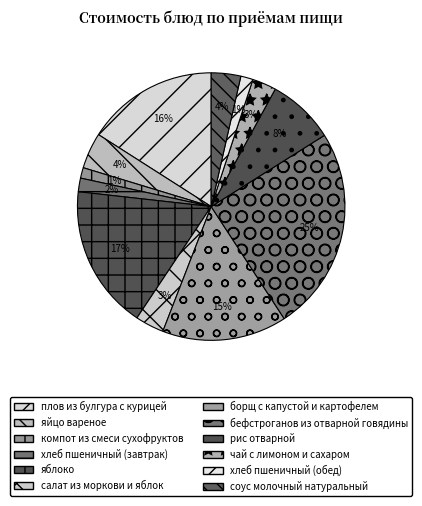

To the nearest percent, what percentage of the pie is плов из булгура с курицей?

16%